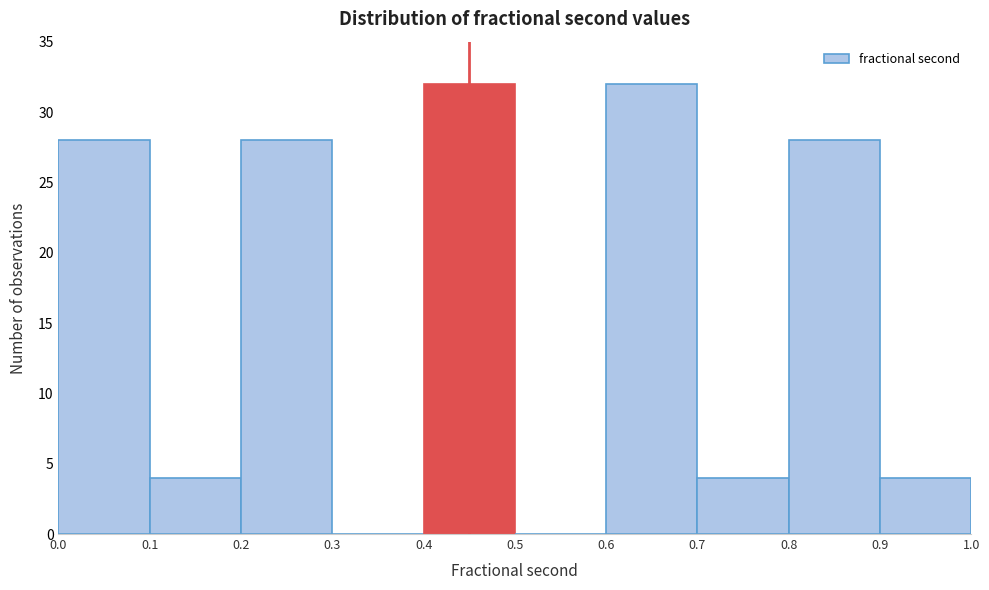

Reading left to right, list every bar in this chart as the range it spans on the x-axis followed by its height. The values are not printed on the chart, so give them approximately, as read against the axis.

0.0 to 0.1: 28
0.1 to 0.2: 4
0.2 to 0.3: 28
0.3 to 0.4: 0
0.4 to 0.5: 32
0.5 to 0.6: 0
0.6 to 0.7: 32
0.7 to 0.8: 4
0.8 to 0.9: 28
0.9 to 1.0: 4